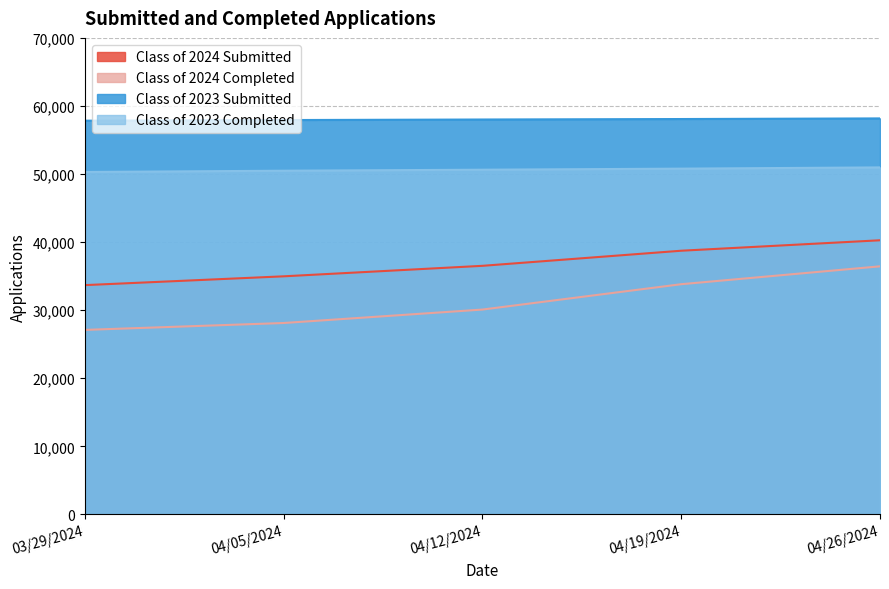

Rank the series by their maximum value, from lowest to highest.

Class of 2024 Completed, Class of 2024 Submitted, Class of 2023 Completed, Class of 2023 Submitted